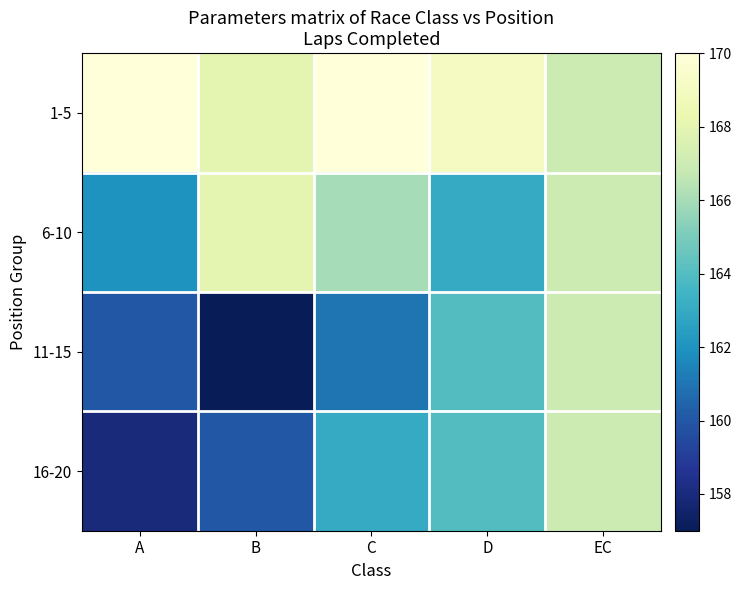

Which has a higher value, EC or A?

A